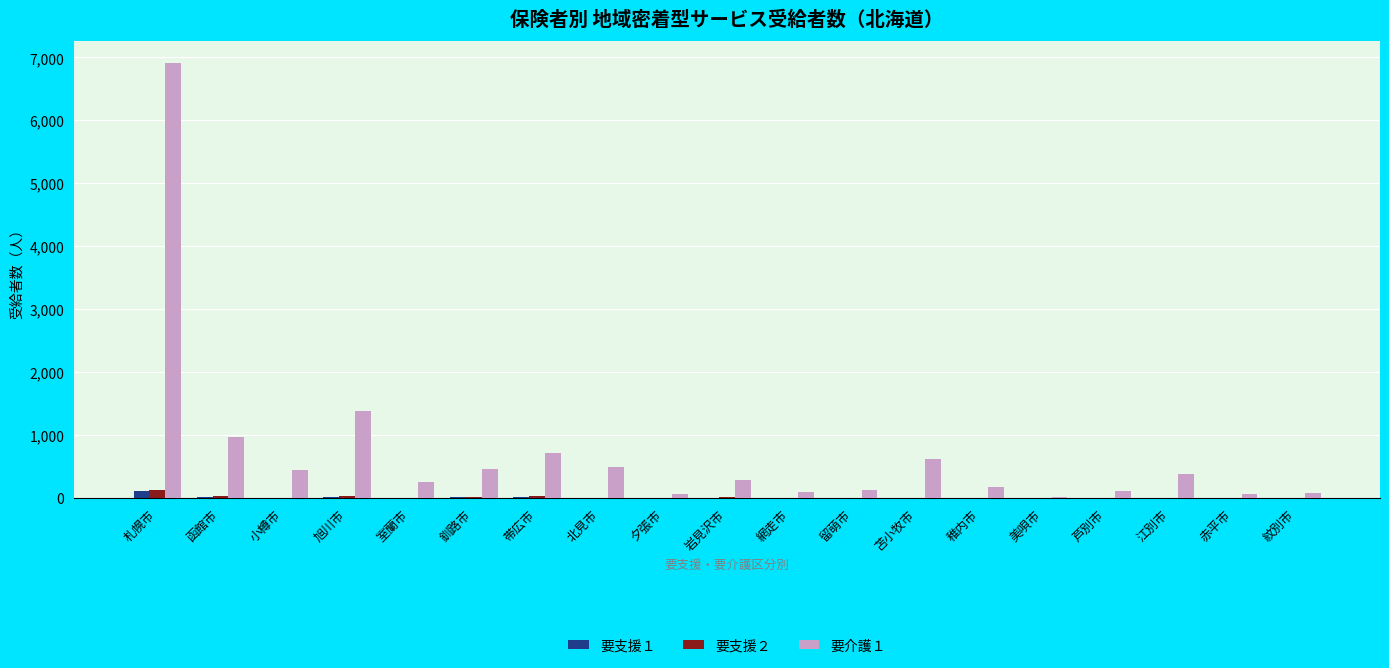

What is the sum of all 要支援１ values?

198